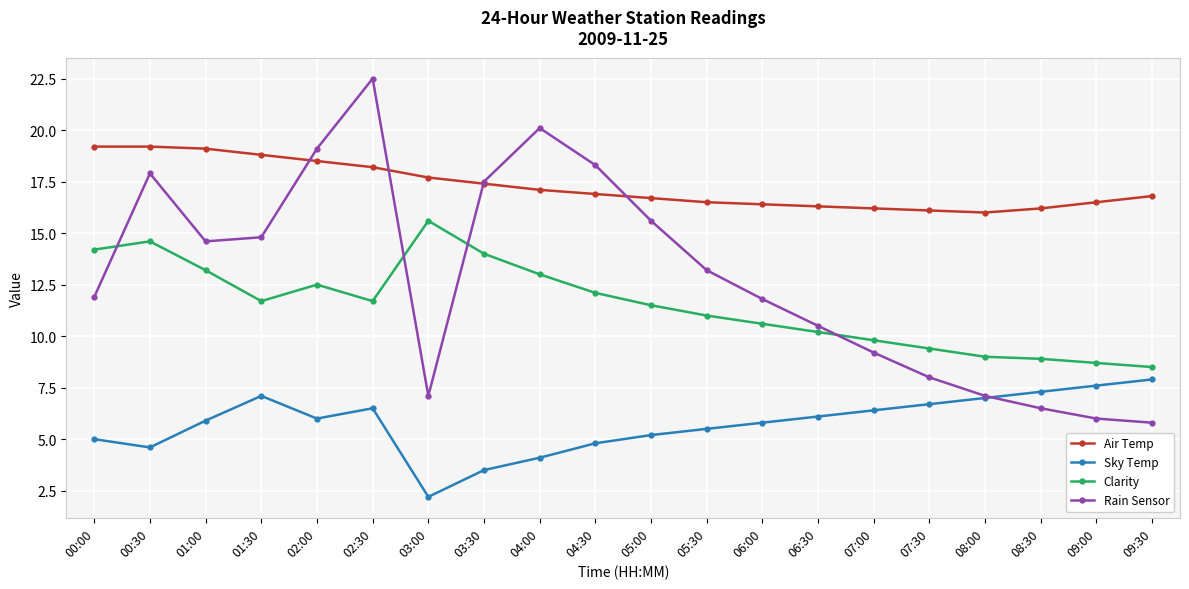

How many intersections are there between Clarity and Rain Sensor?

4